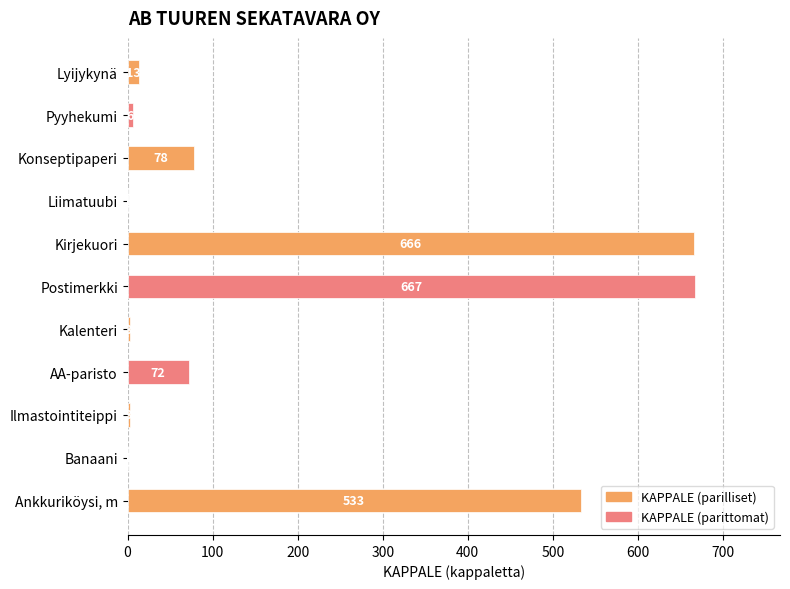

Which has a higher value, Ilmastointiteippi or Ankkuriköysi, m?

Ankkuriköysi, m